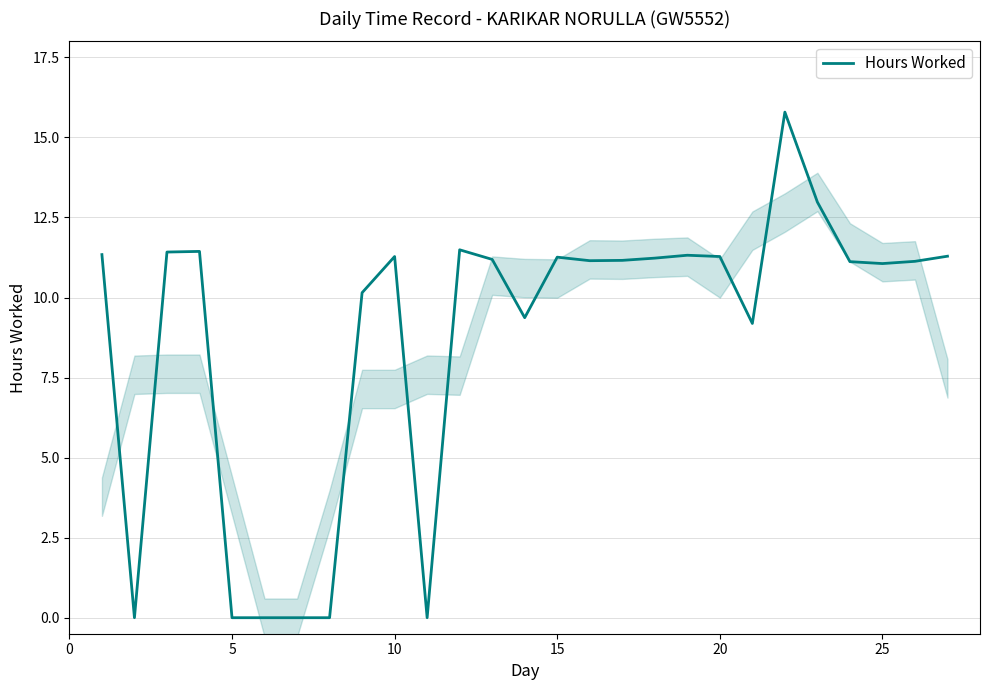

Count the number of categories in the chart.

27